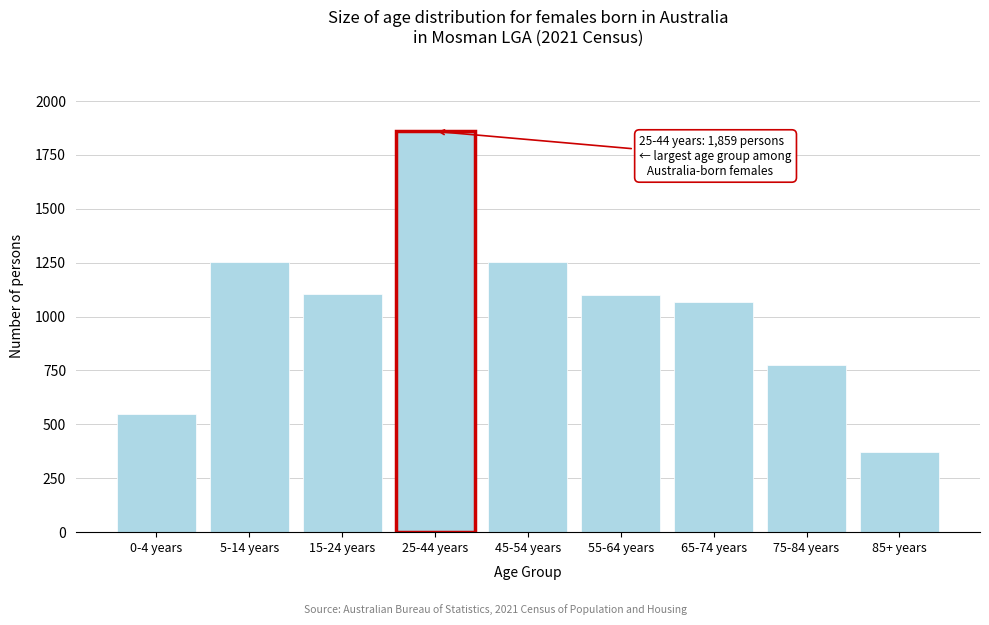

The chart shows a value of 777 at 75-84 years. True or false?

True